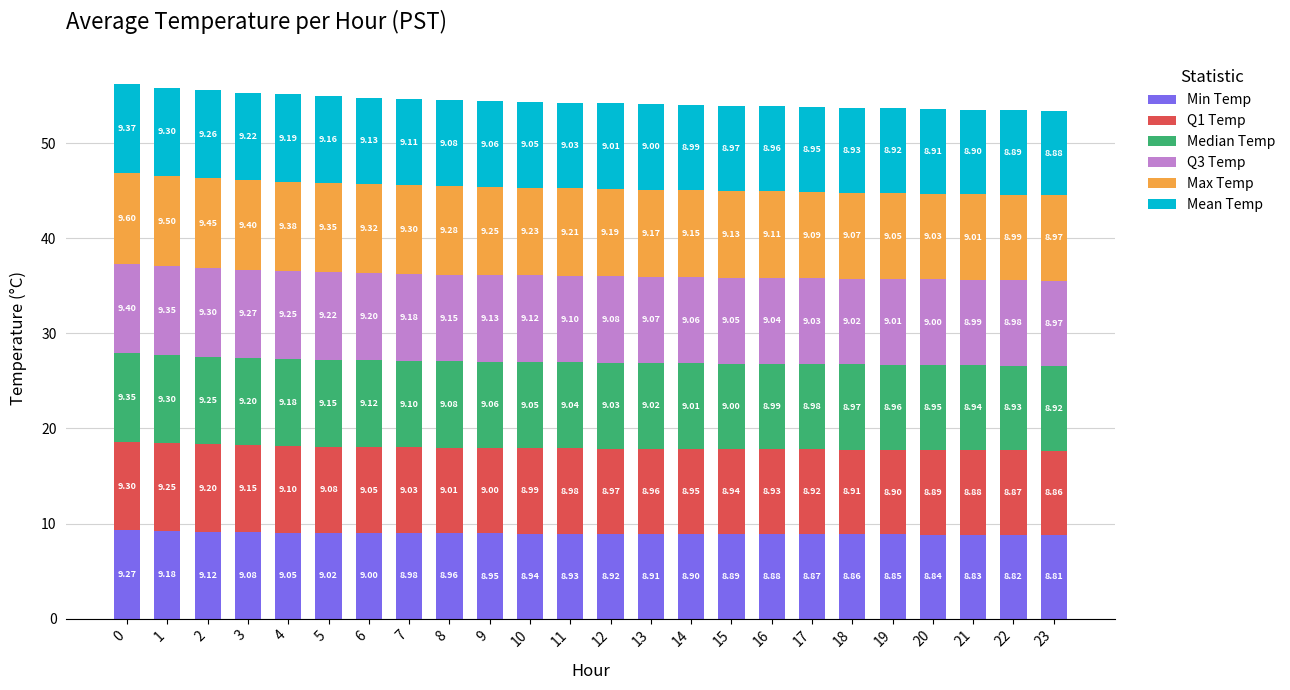

What is the total value across all series at 14?

54.1